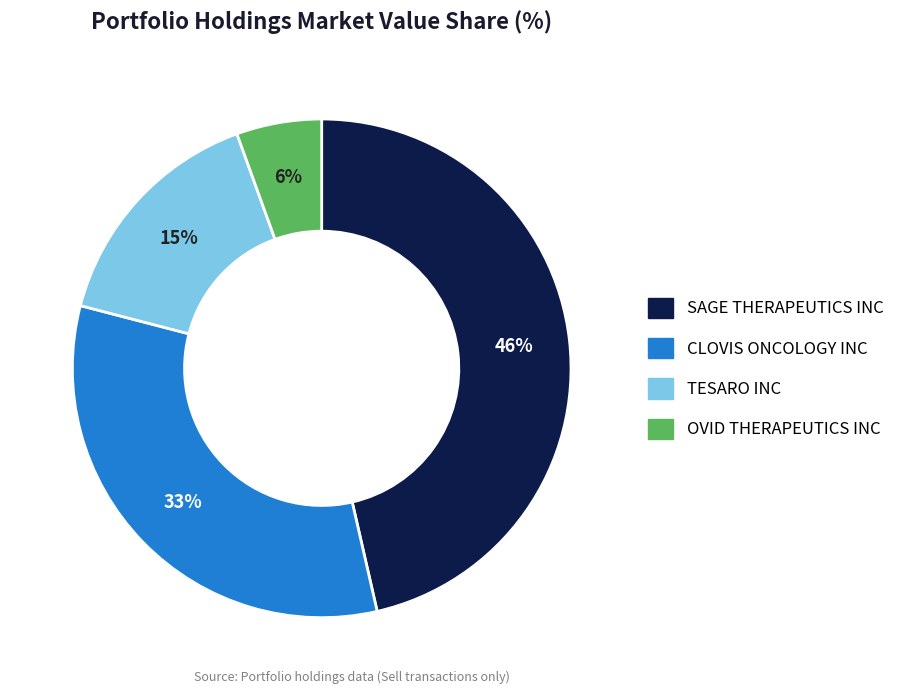

To the nearest percent, what is the combined percentage of CLOVIS ONCOLOGY INC and TESARO INC?

48%